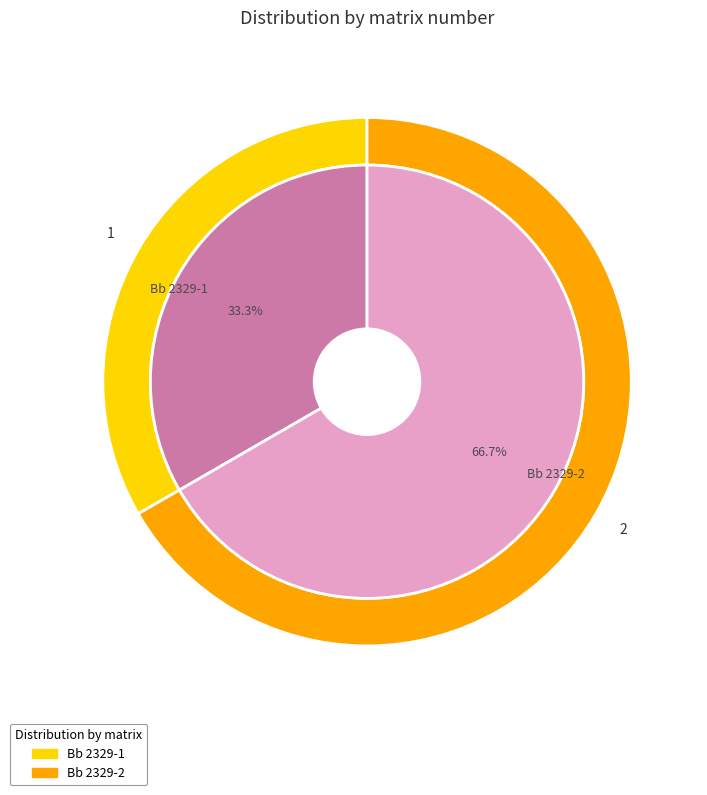

Is there any slice that represents more than half of the pie?

Yes